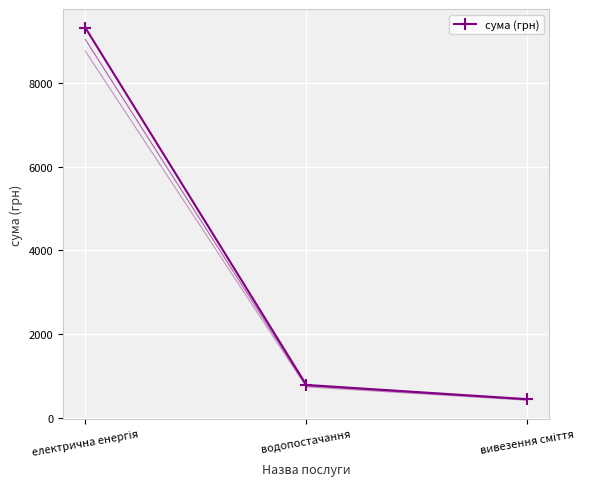

What position from the right is водопостачання?

2